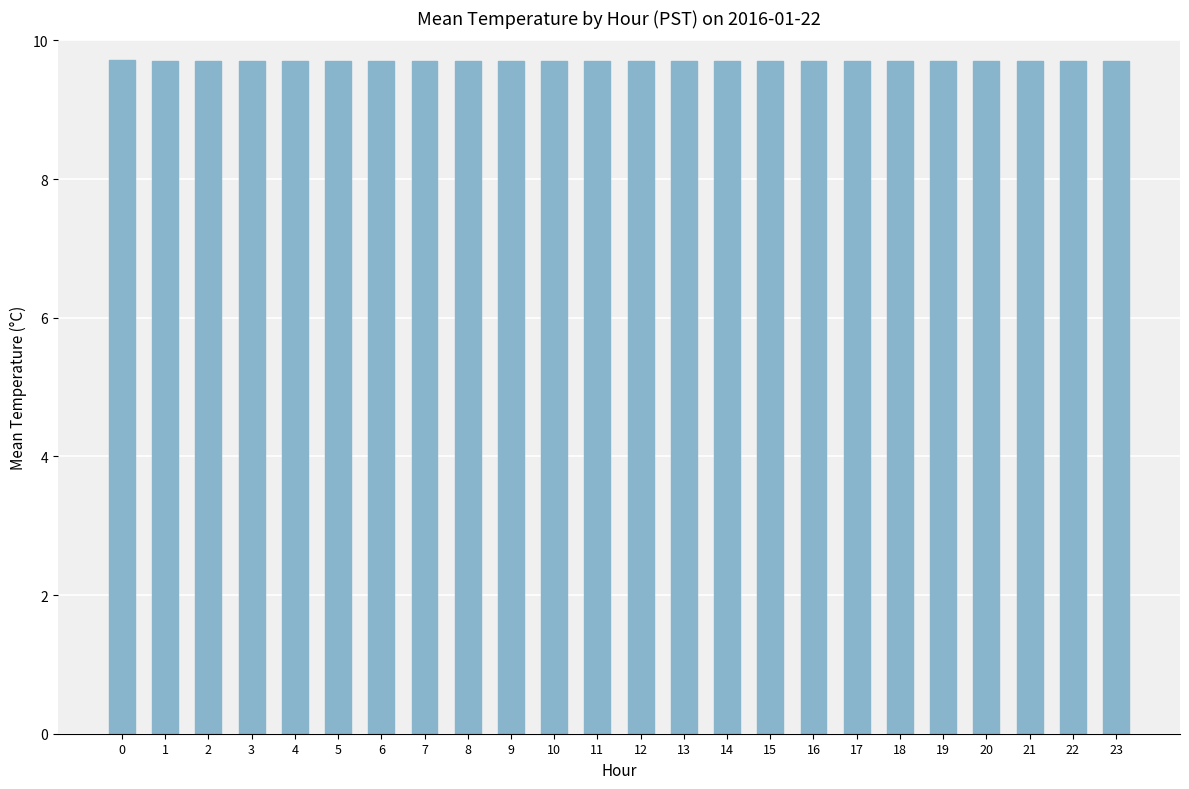

Read the value at 3.

9.7